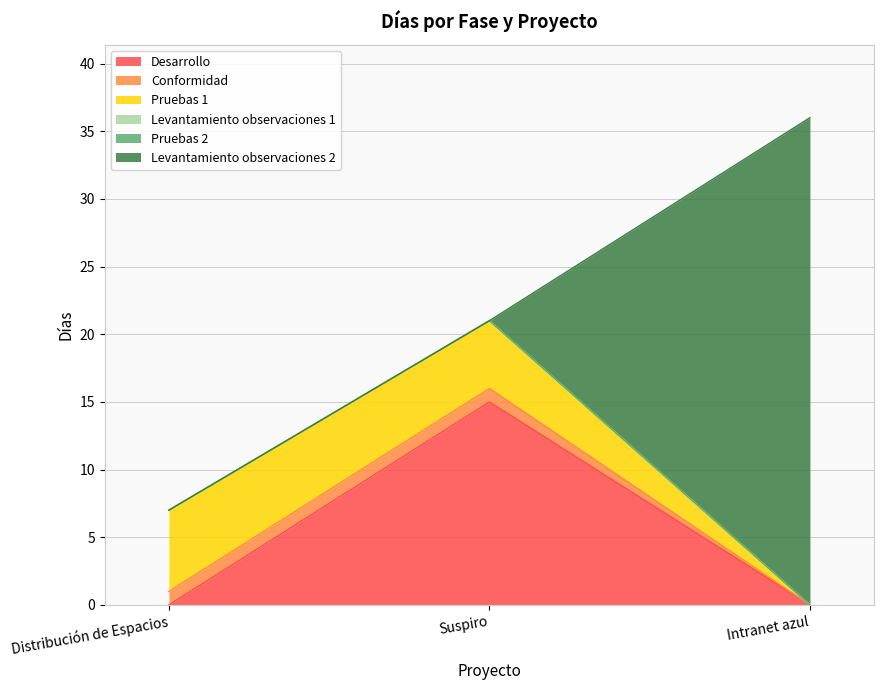

How many values in Pruebas 1 are above zero?

2